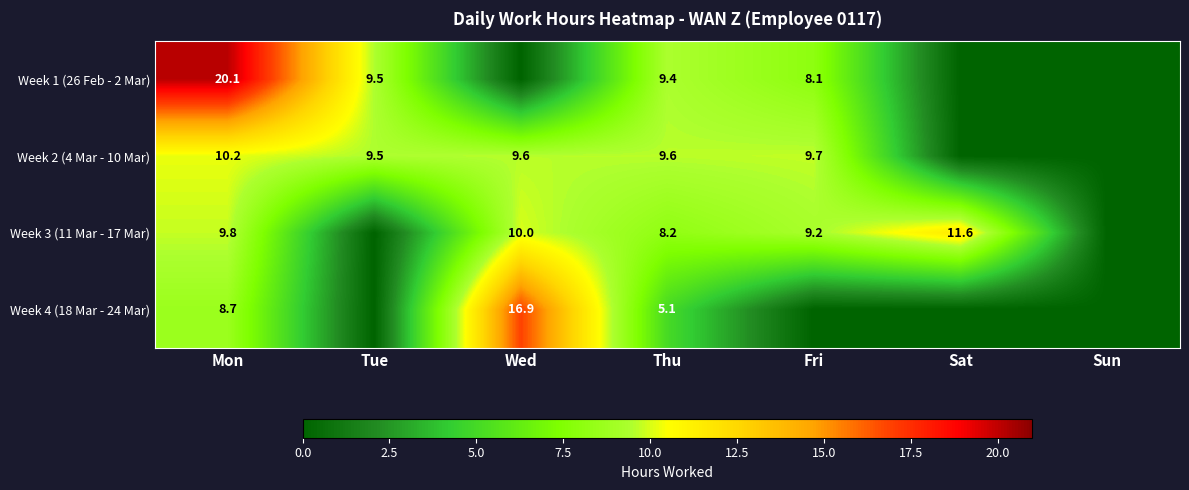

The value of Week 3 (11 Mar - 17 Mar) at Fri is 5.5. True or false?

False